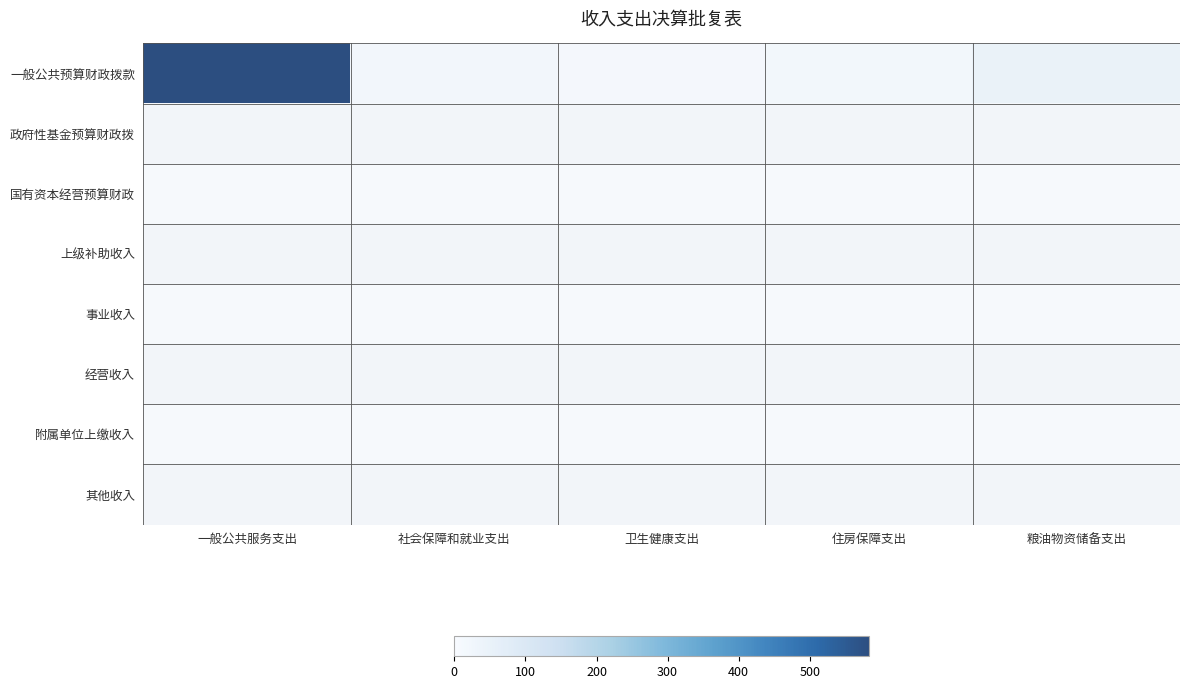

Is it true that 附属单位上缴收入 equals 0.0 at 粮油物资储备支出?

True